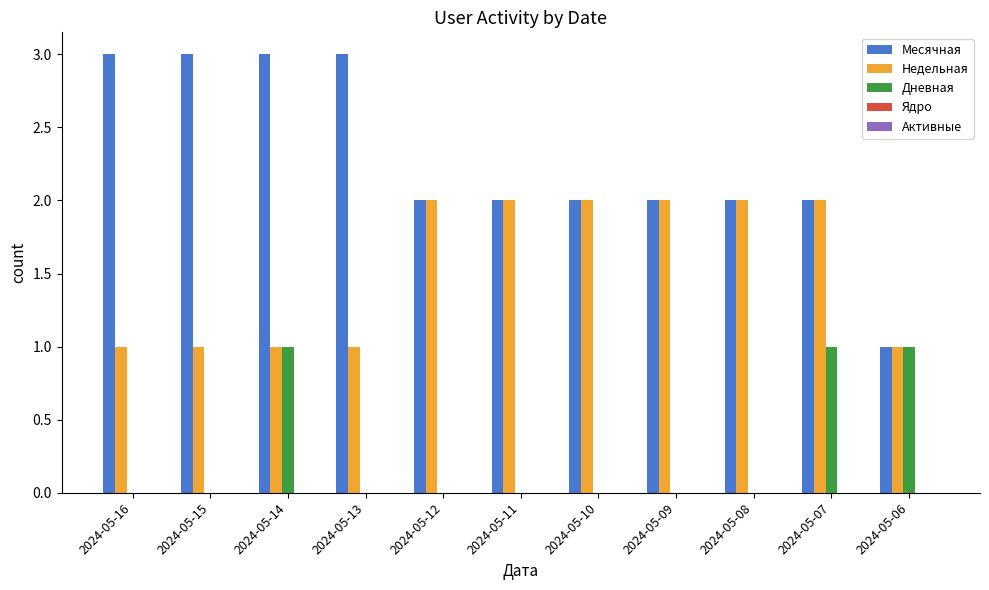

The value of Дневная at 2024-05-14 is 0. True or false?

False